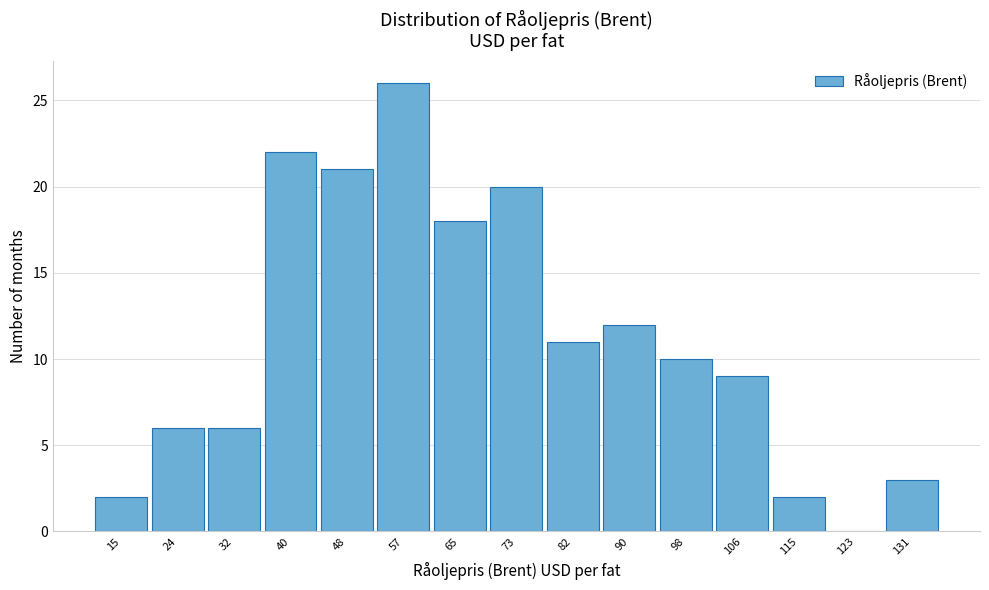

Reading left to right, extract all data points from this chart.

15=2	24=6	32=6	40=22	48=21	57=26	65=18	73=20	82=11	90=12	98=10	106=9	115=2	123=0	131=3